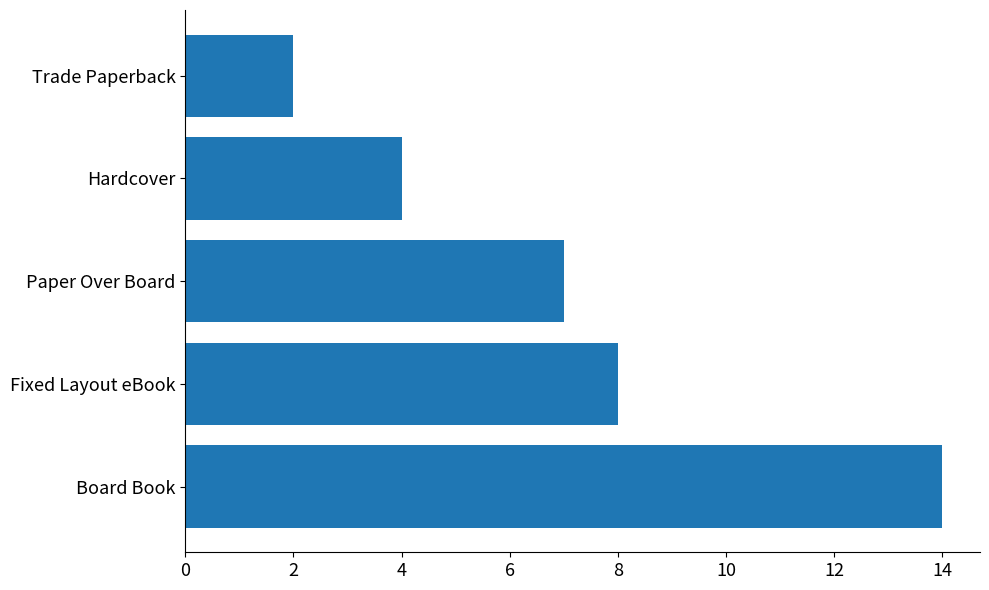

How many bars are there in total?

5